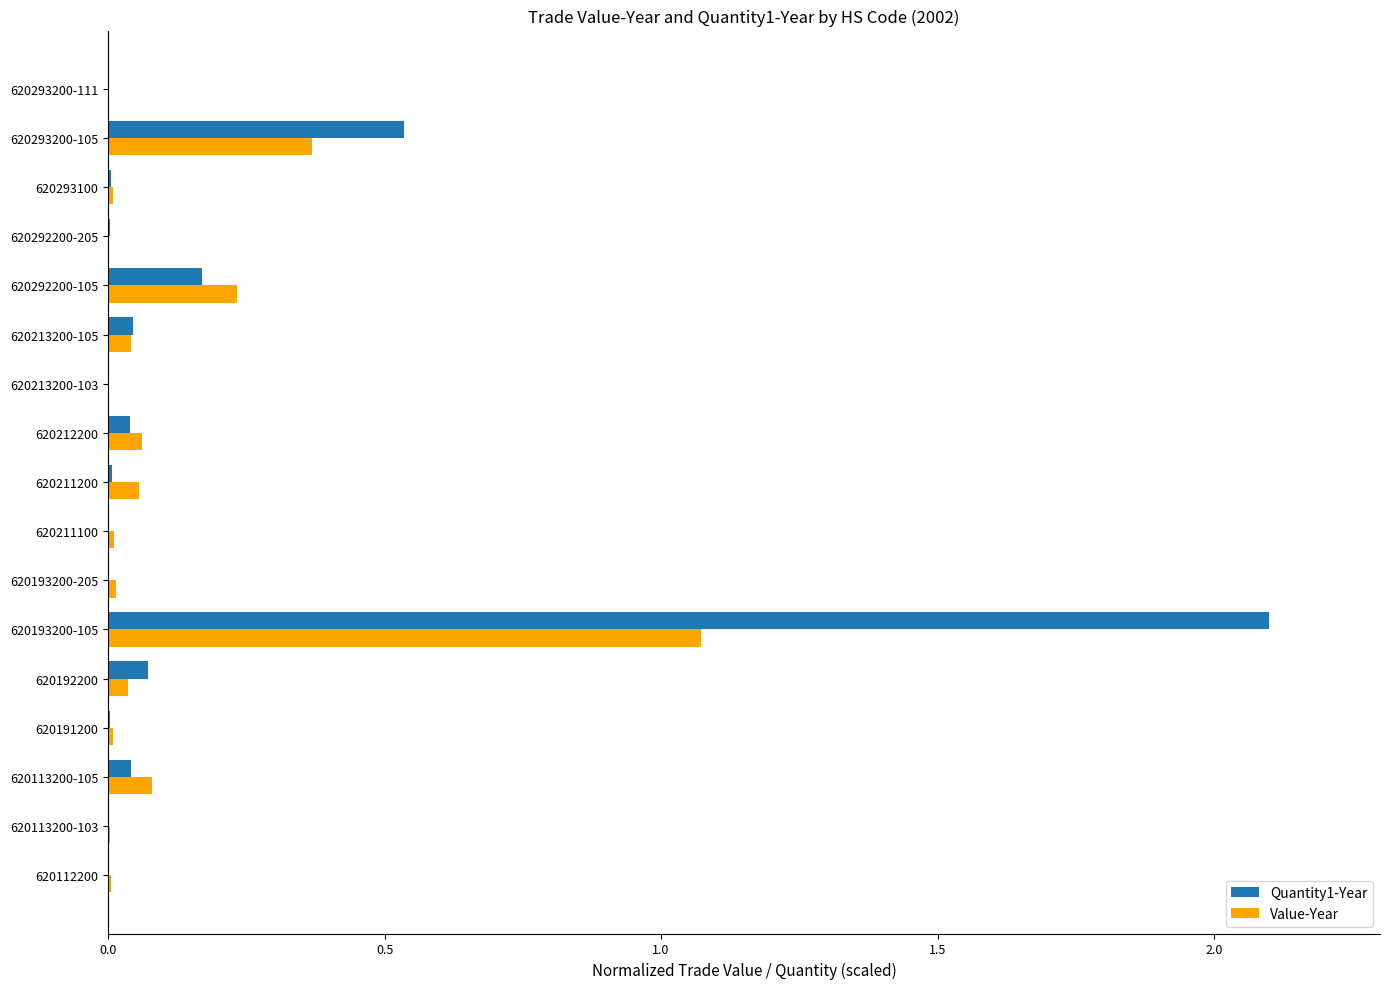

Is it true that Value-Year equals 0.0 at 620293100?

True